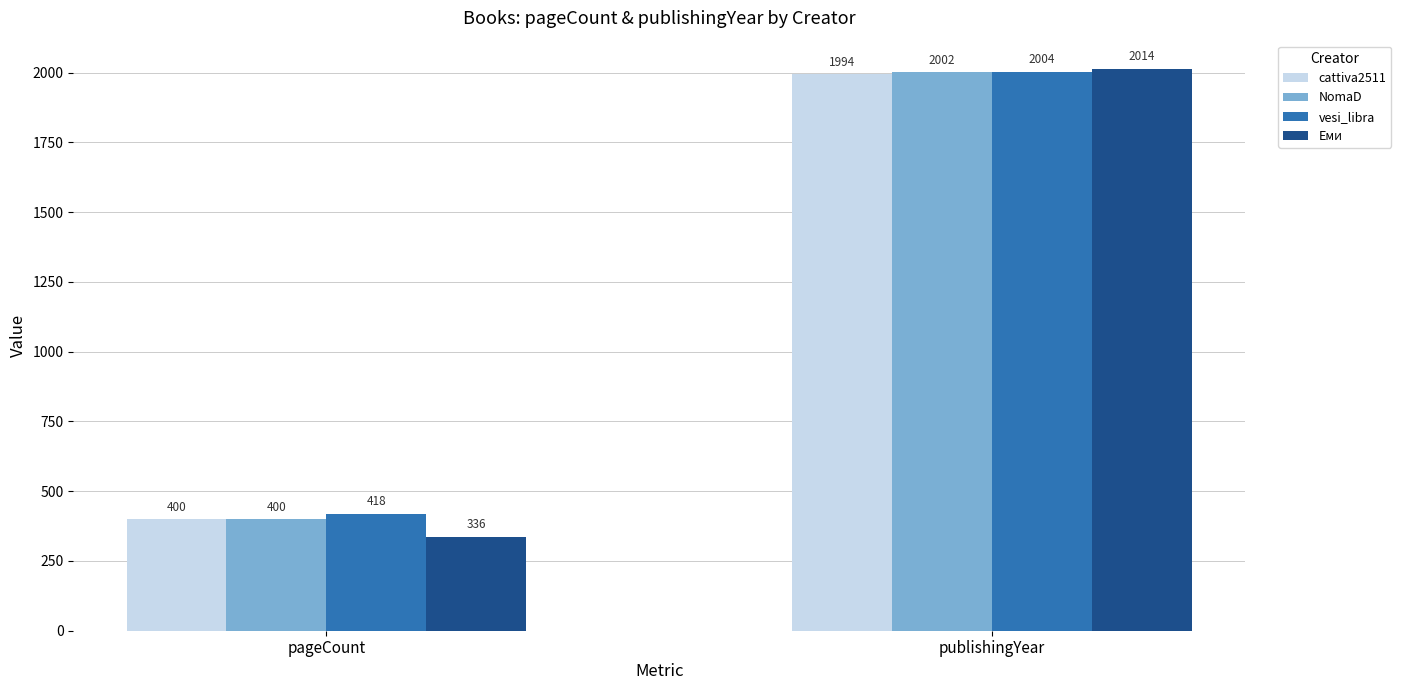

Reading left to right, extract all data points from this chart.

cattiva2511: 400	1994
NomaD: 400	2002
vesi_libra: 418	2004
Еми: 336	2014